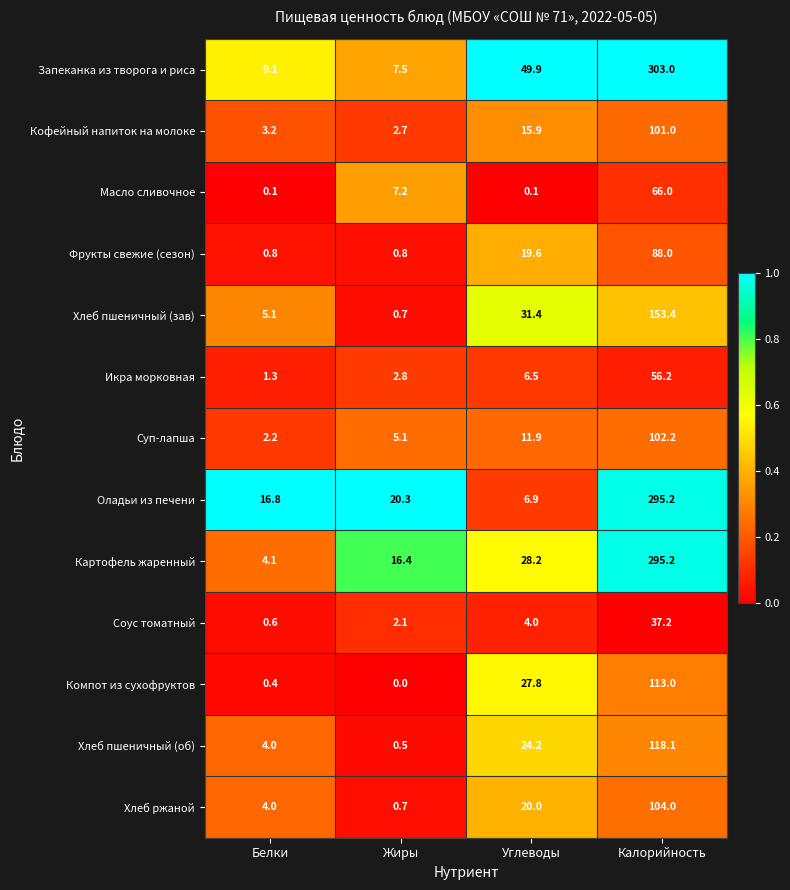

Rank the categories by Оладьи из печени value from lowest to highest.

Углеводы, Белки, Жиры, Калорийность